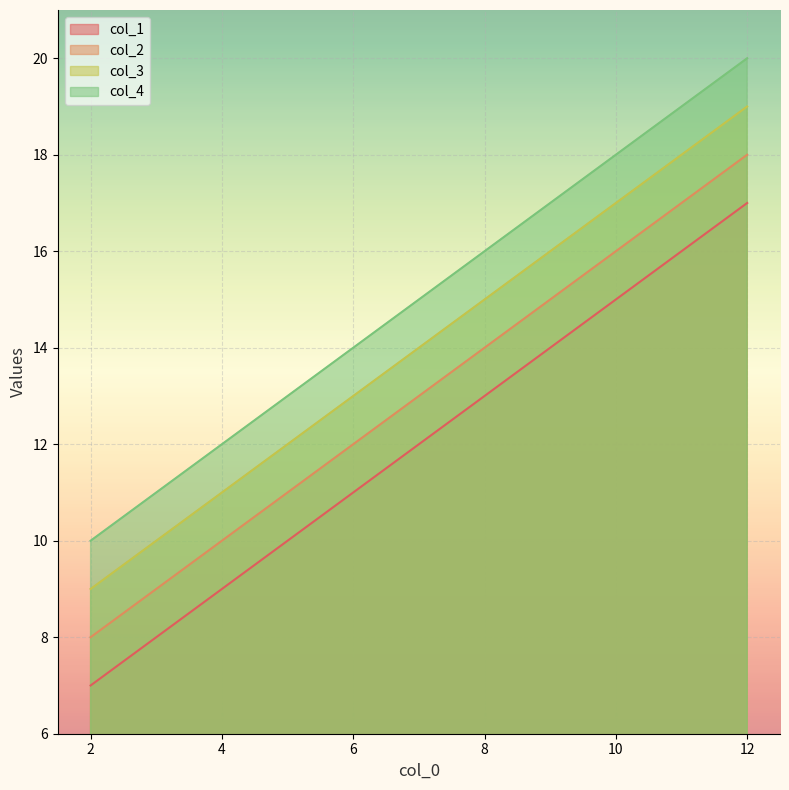

What is the minimum value for col_4?

10